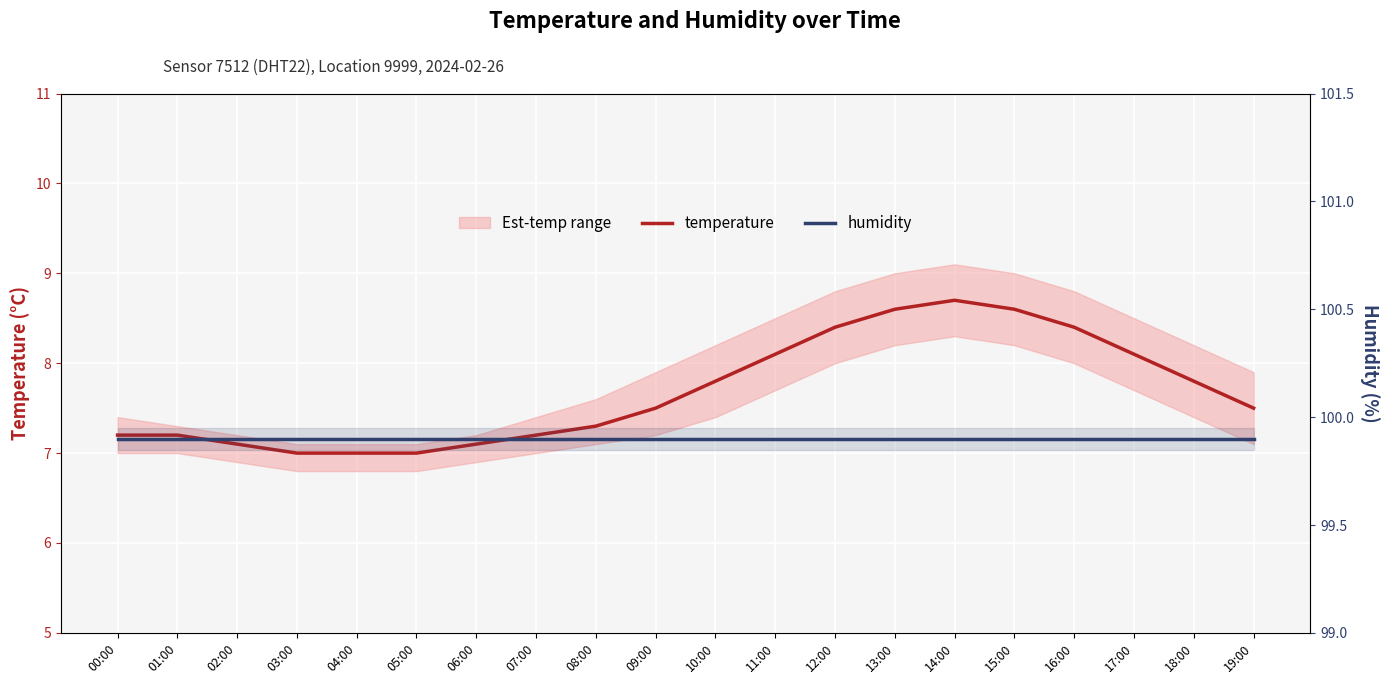

What is the value of the humidity point at the 1st from the left?

99.9